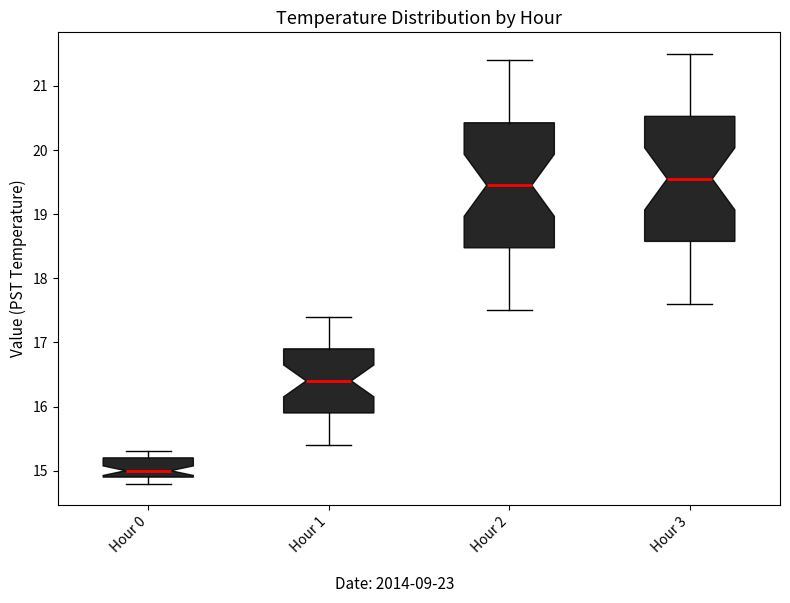

Reading left to right, transcribe this box plot: for each box, give where its median line is, the range the box spans, and where its two whiskers end, as read against the y-axis. The values are not printed on the chart, so give them approximately, as read against the axis.

Hour 0: median 15.0, box 14.9 to 15.2, whiskers 14.8 to 15.3
Hour 1: median 16.4, box 15.9 to 16.9, whiskers 15.4 to 17.4
Hour 2: median 19.5, box 18.5 to 20.4, whiskers 17.5 to 21.4
Hour 3: median 19.6, box 18.6 to 20.5, whiskers 17.6 to 21.5